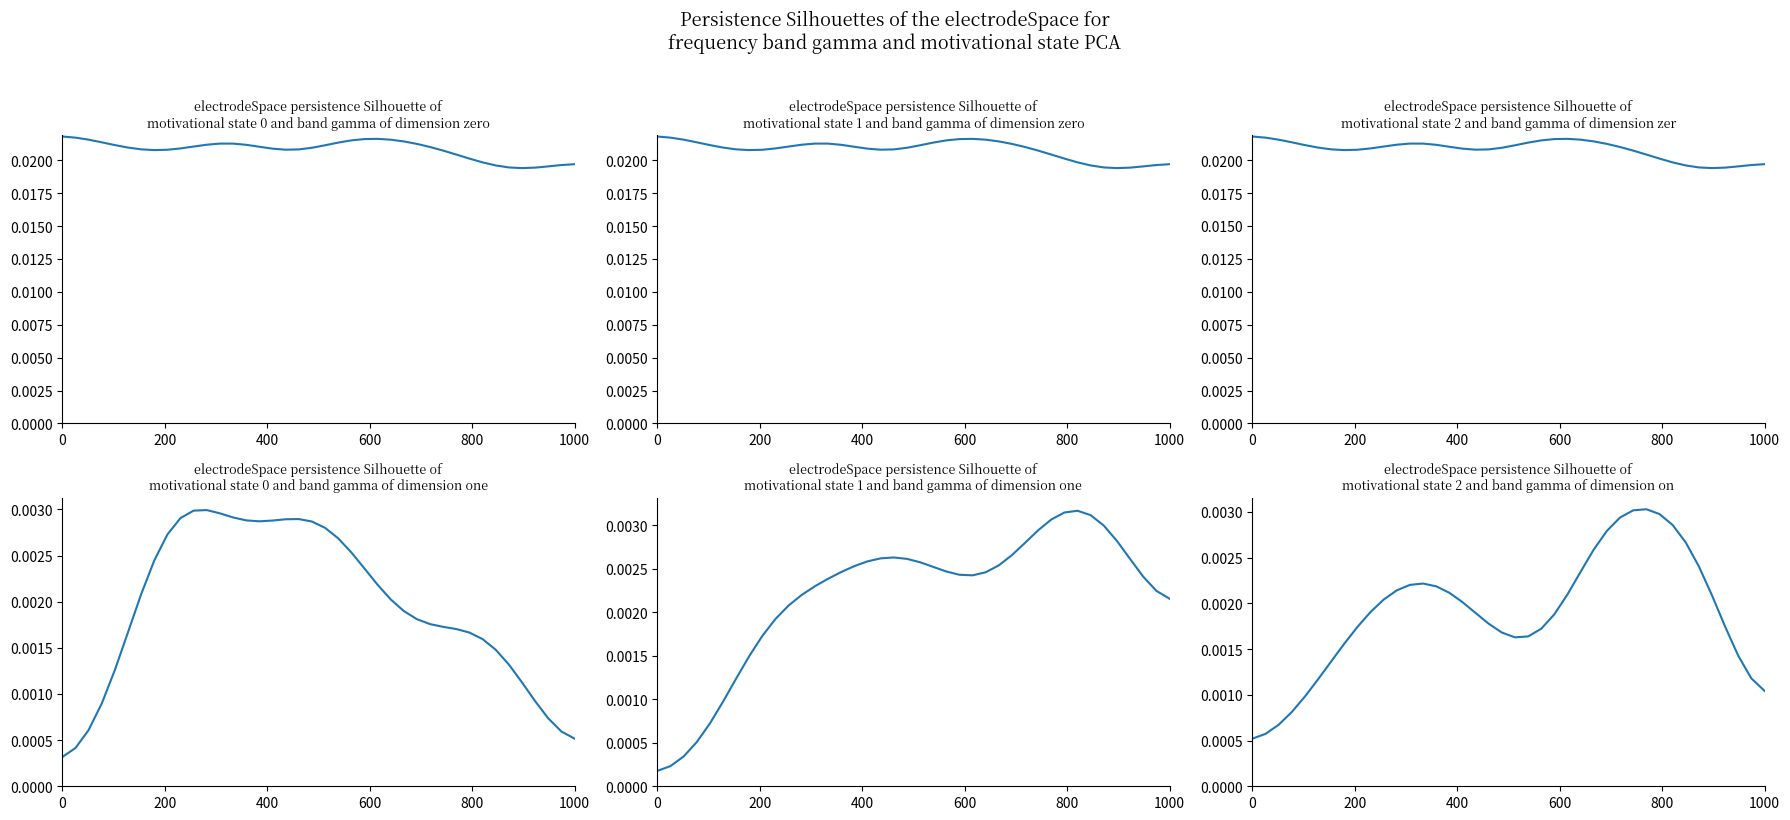

What are all the series names shown in the legend?

state 0, state 1, state 2